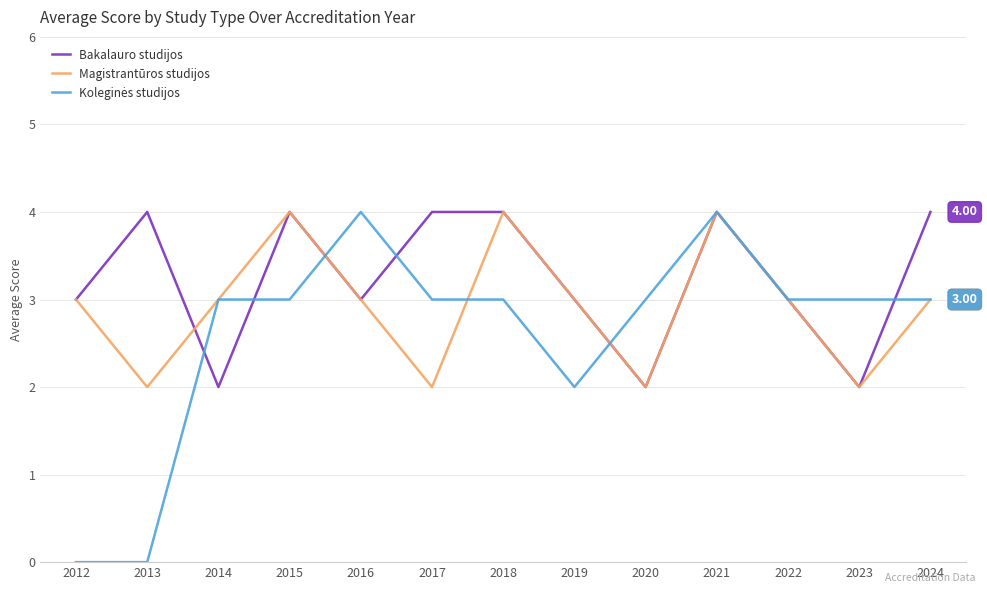

What is the sum of the Bakalauro studijos values at 2023 and 2016?

5